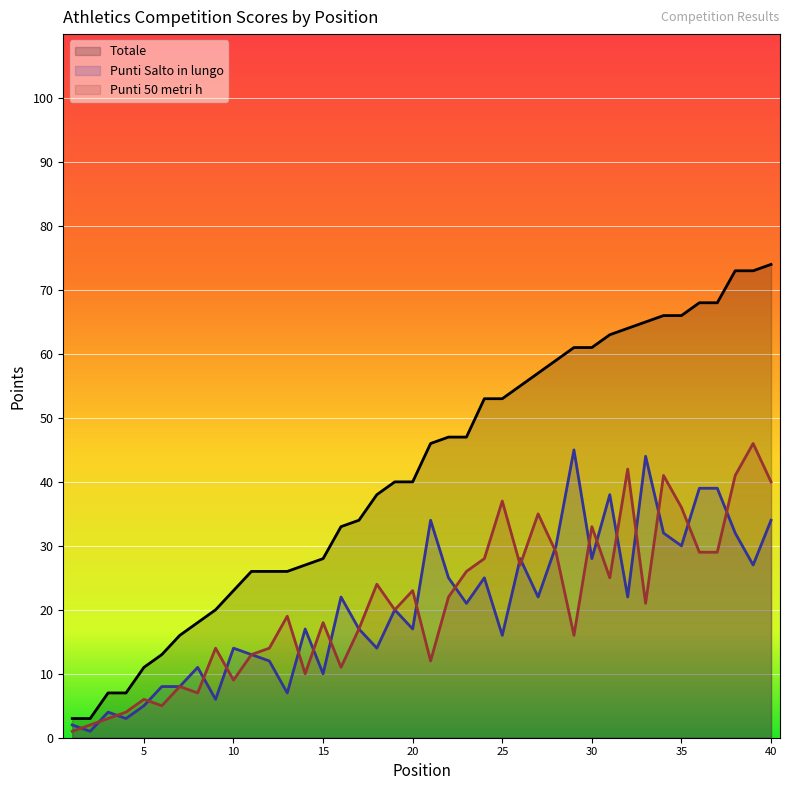

Read the Totale value at 36, to the nearest 10.

70